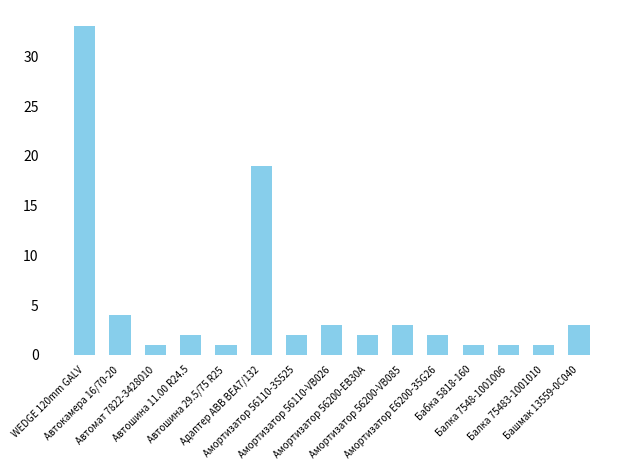

What position from the right is Балка 75483-1001010?

2